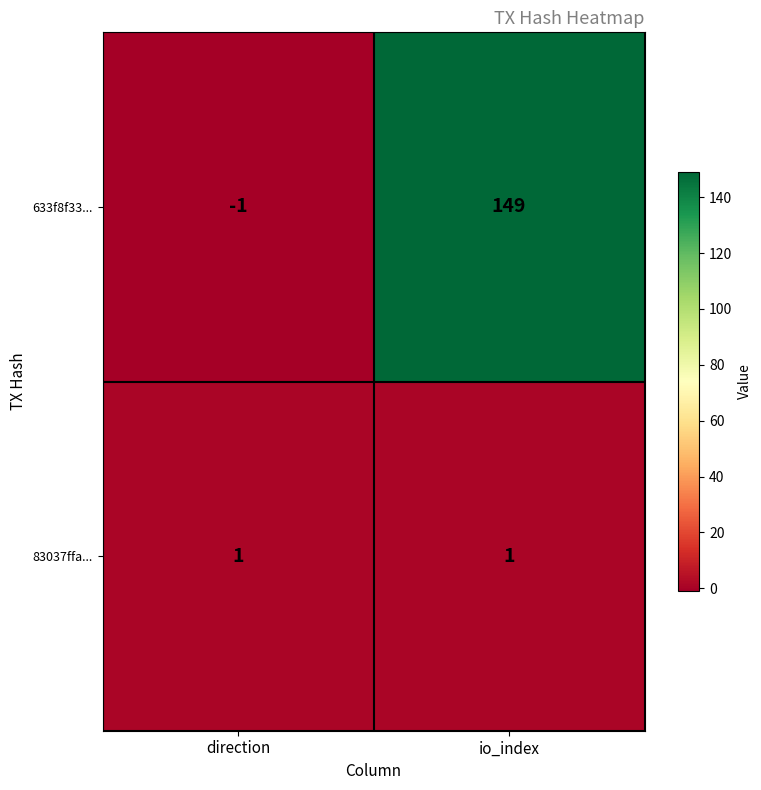

True or false: 83037ffa... has a value of 2 at io_index.

False